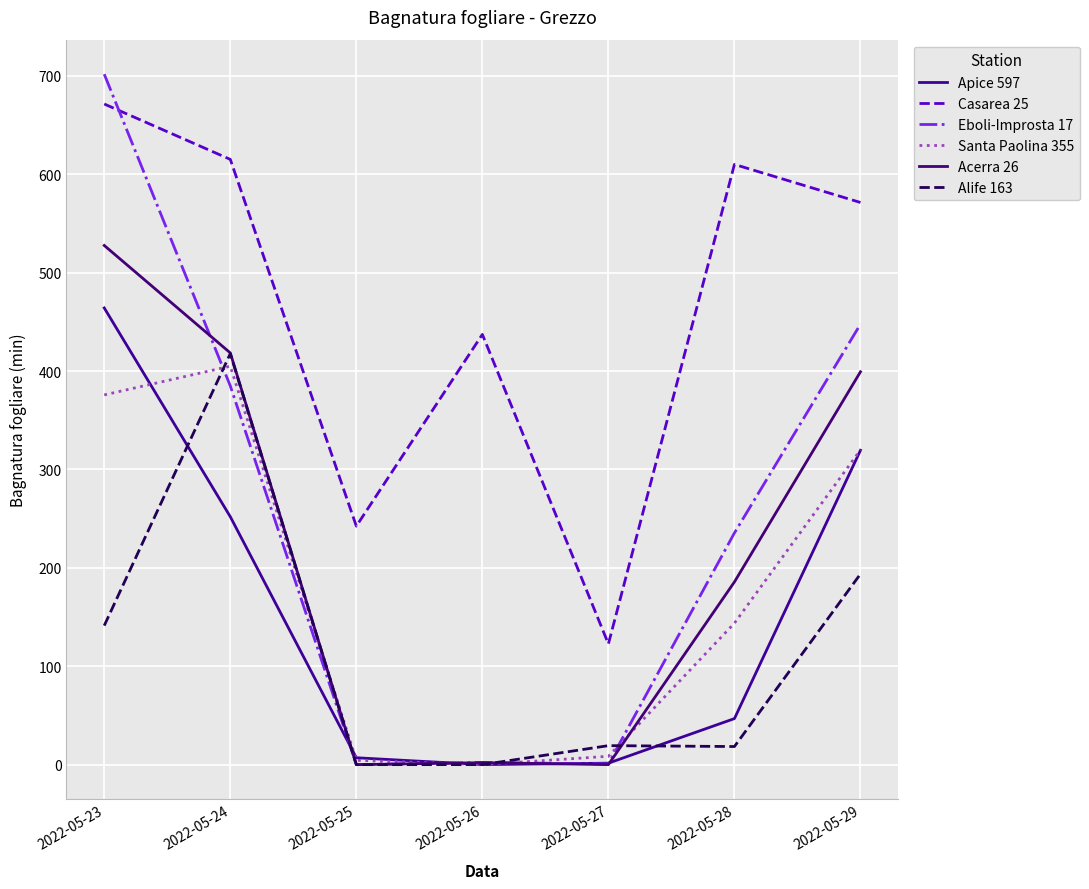

What is the value of the Santa Paolina 355 point at the 7th from the left?

319.9